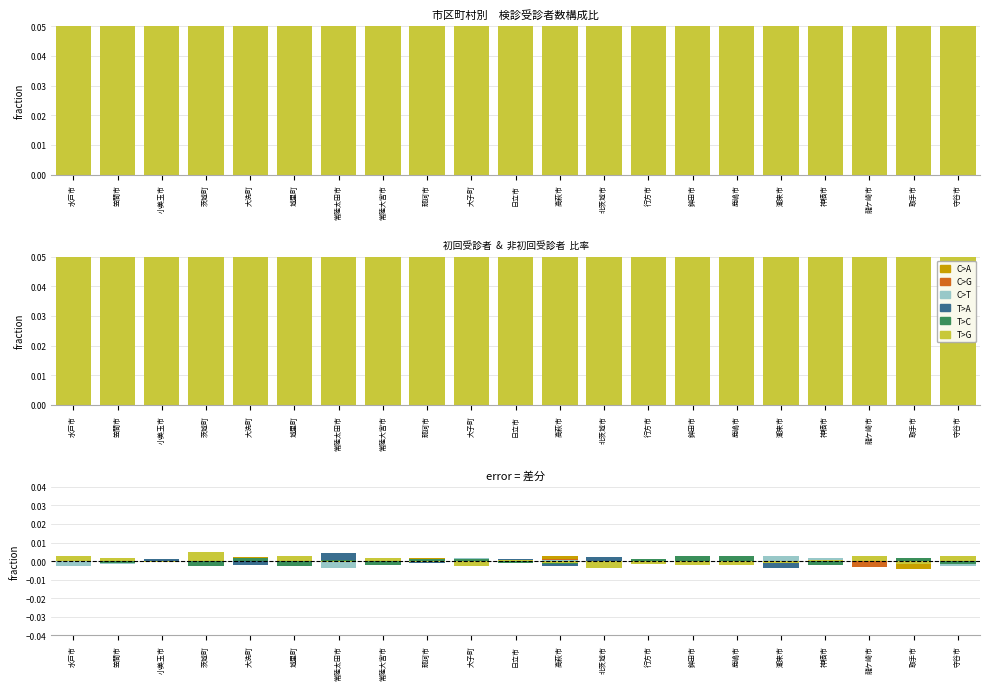

What position from the left is 大洗町?

5